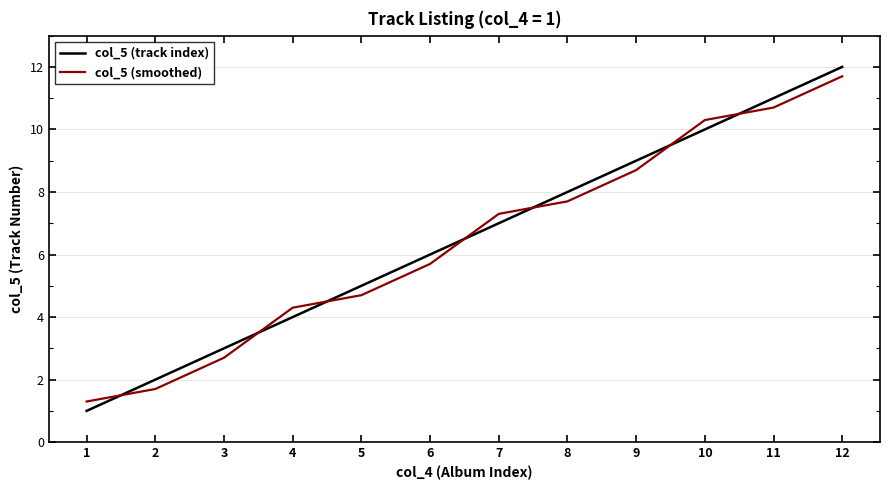

Which series has the widest spread of values?

col_5 (track index)